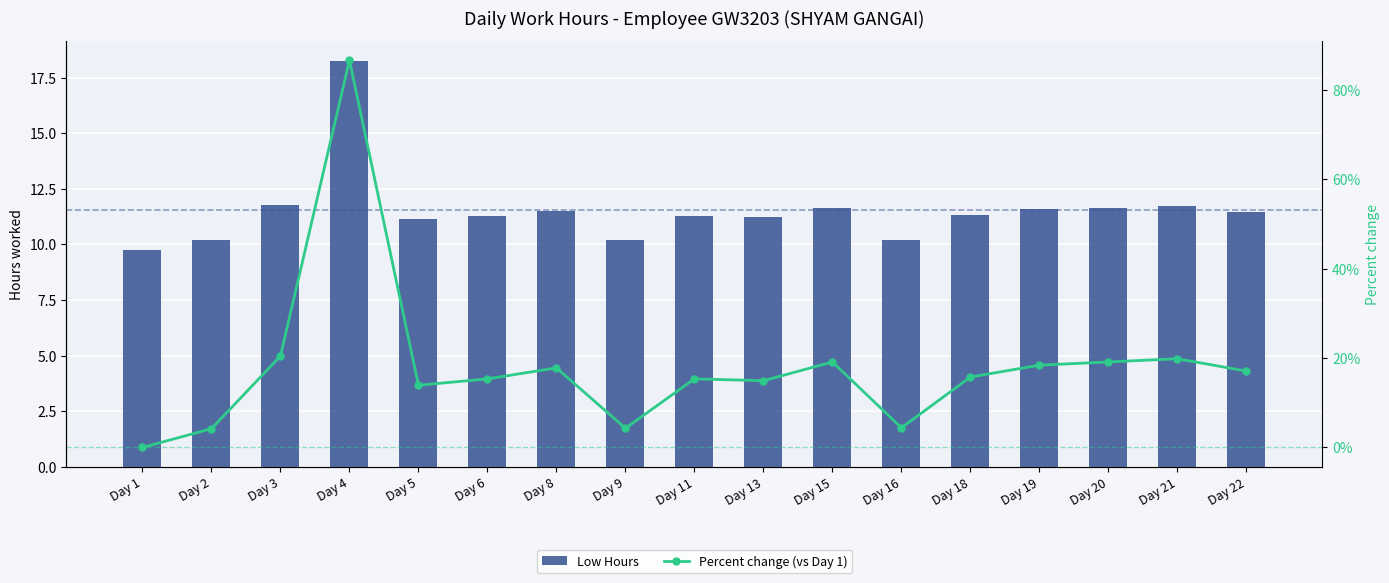

What is the sum of all Percent change (vs Day 1) values?

306.9